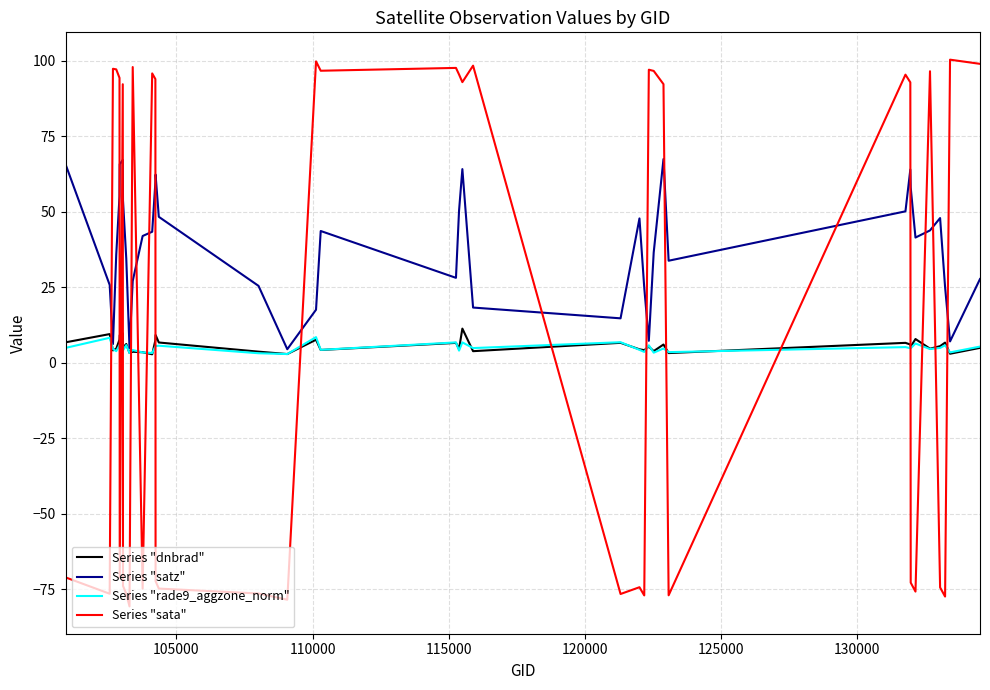

What is the minimum value for Series "sata"?

-80.6